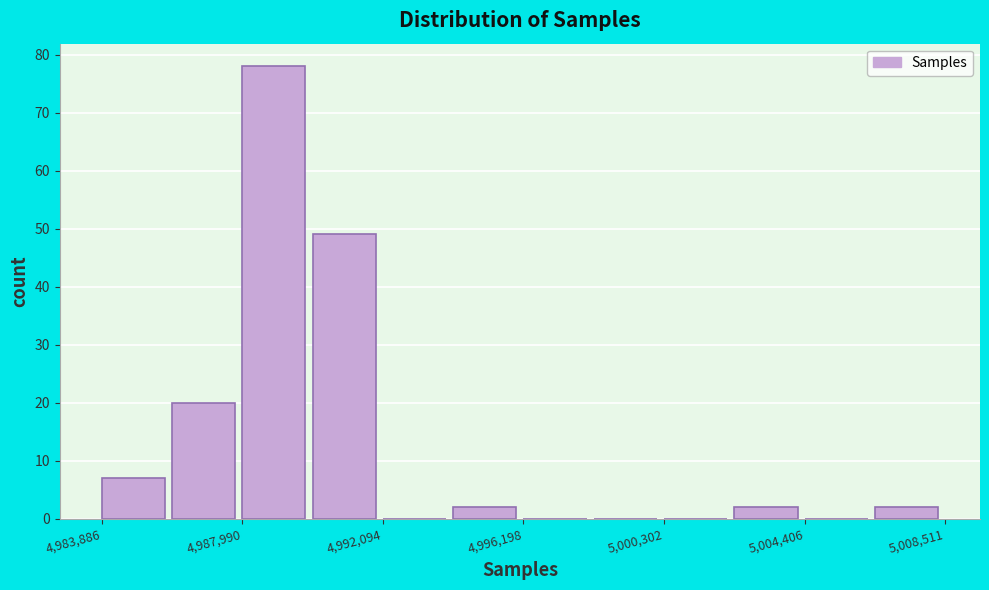

Reading left to right, list every bar in this chart as the range it spans on the x-axis followed by its height. Neither the bar edges nor the heights are printed on the chart, so give them approximately, as read against the axes.

4984000 to 4986000: 7
4986000 to 4988000: 20
4988000 to 4990000: 78
4990000 to 4992000: 49
4992000 to 4994000: 0
4994000 to 4996000: 2
4996000 to 4998500: 0
4998500 to 5000500: 0
5000500 to 5002500: 0
5002500 to 5004500: 2
5004500 to 5006500: 0
5006500 to 5008500: 2